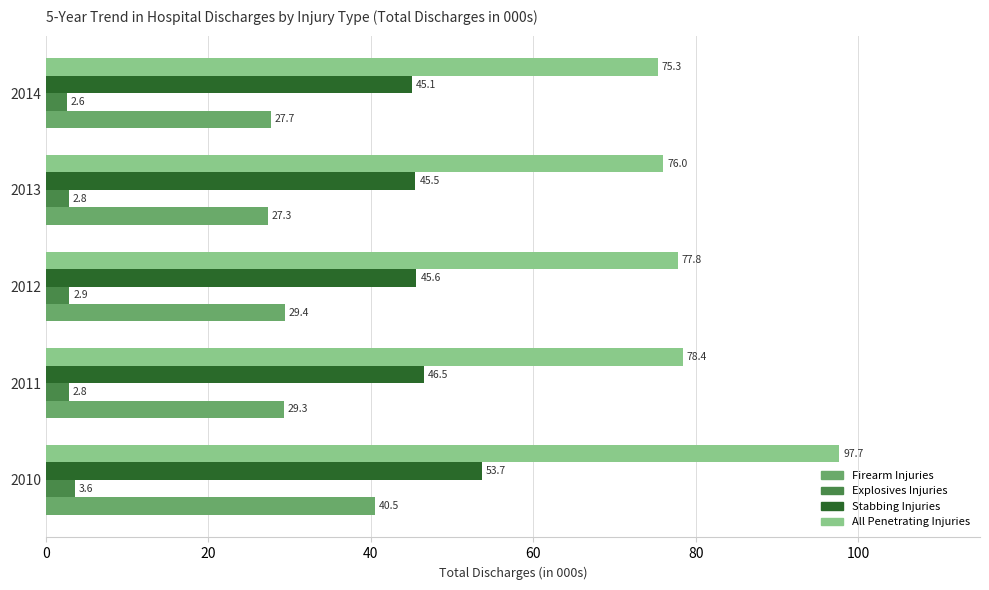

Where is Explosives Injuries nearest to the value 3?

2012